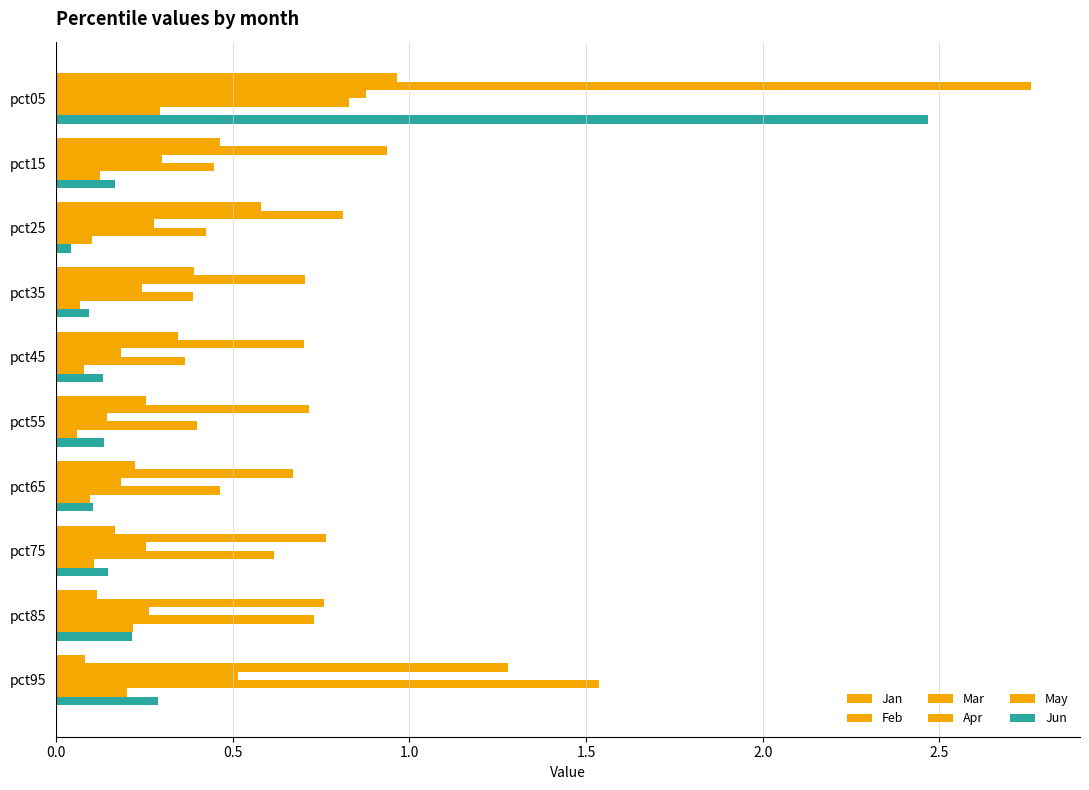

How many distinct data groups are displayed?

6